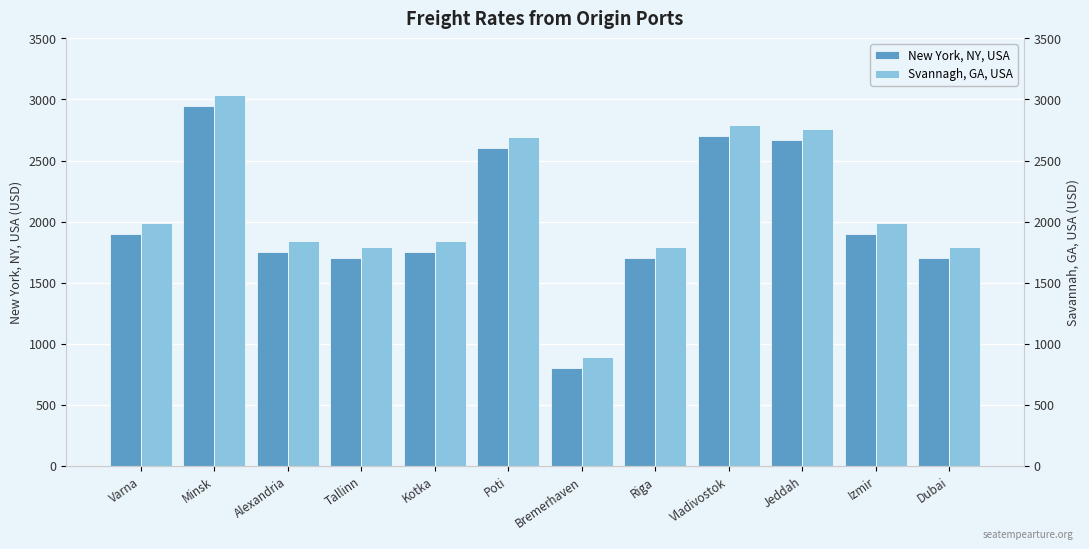

What is the value of the New York, NY, USA bar at the 10th from the left?

2670